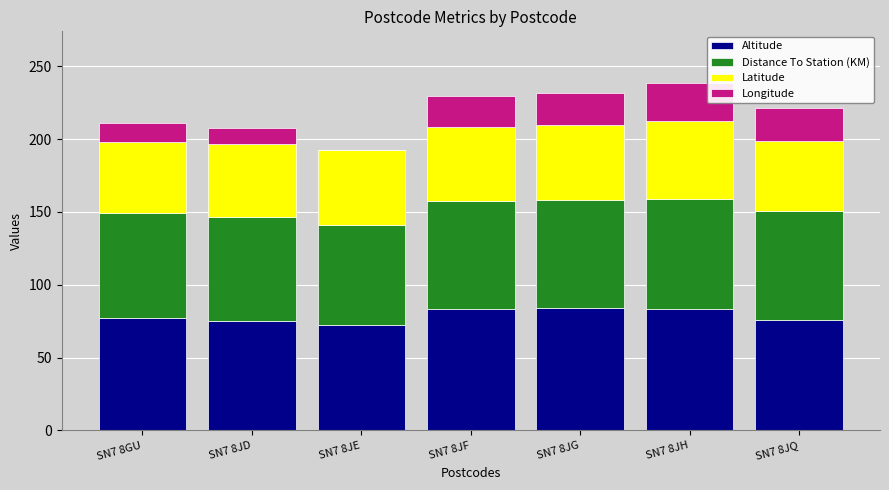

Count the number of categories in the chart.

7